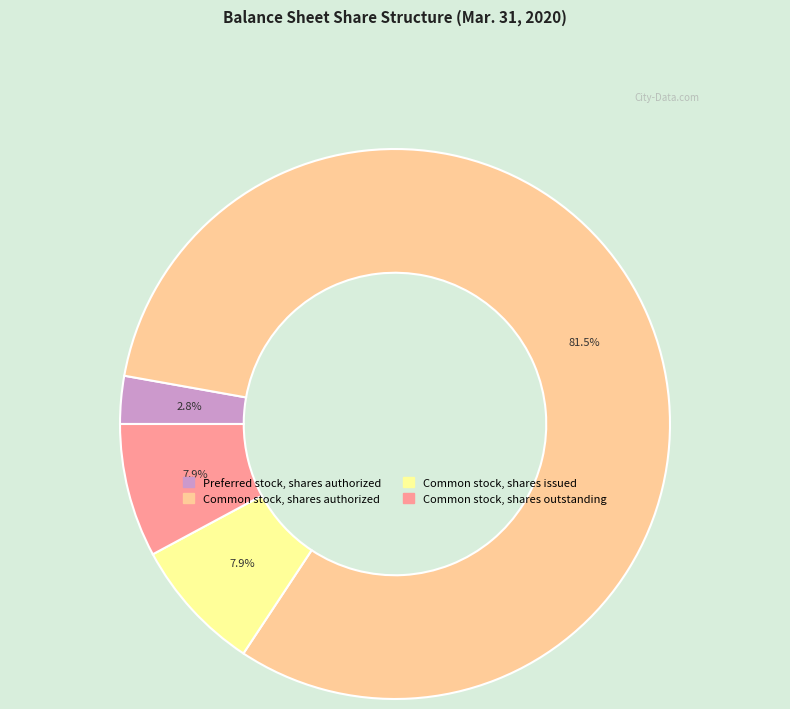

Does Common stock, shares authorized account for over 50% of the chart?

Yes